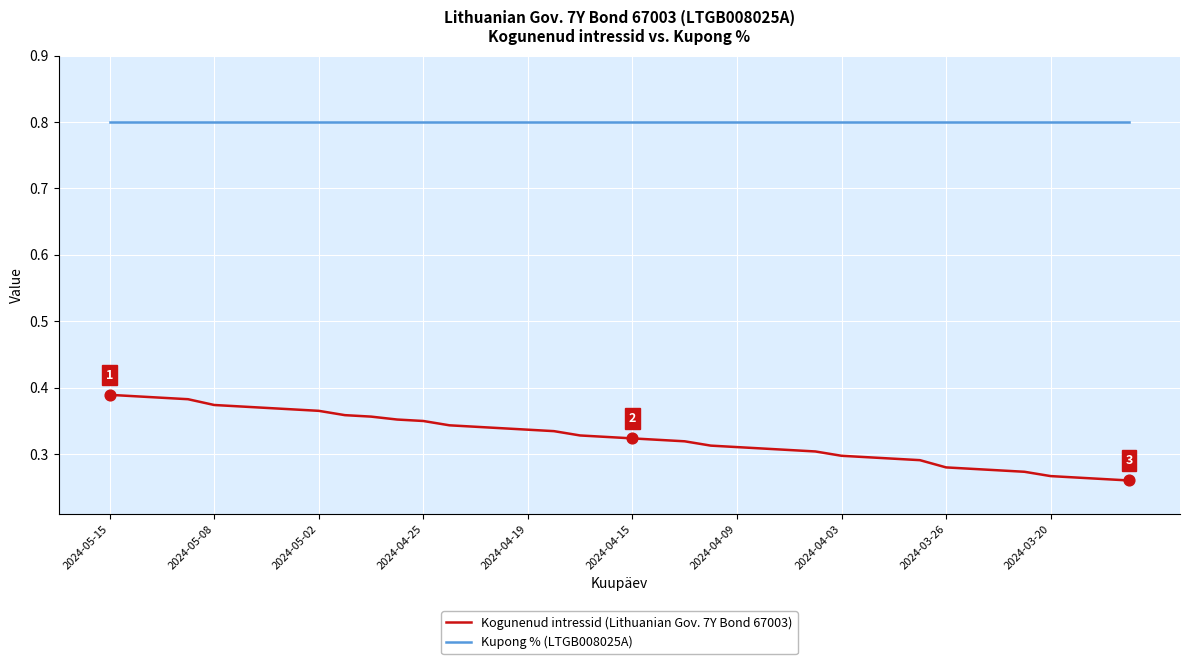

What is the greatest value displayed?

0.8